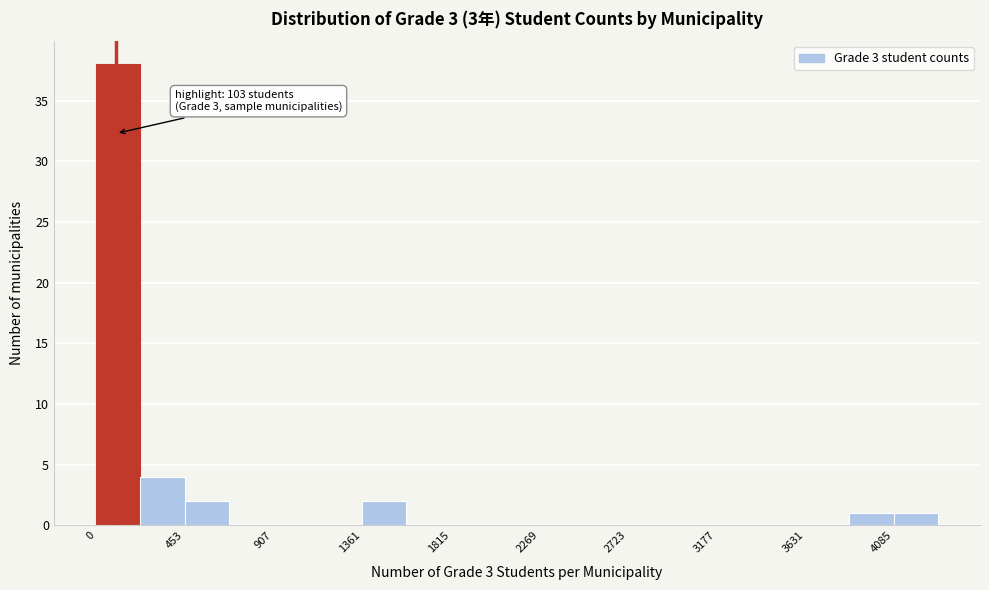

Which range on the x-axis has the tallest bar?

0 to 250